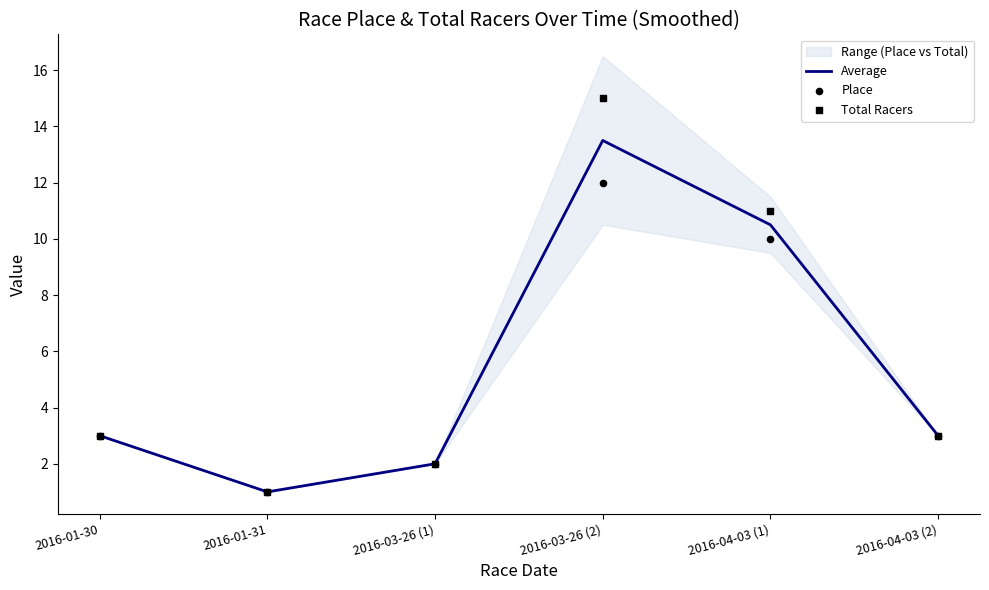

At how many categories does at least one series exceed 9?

2